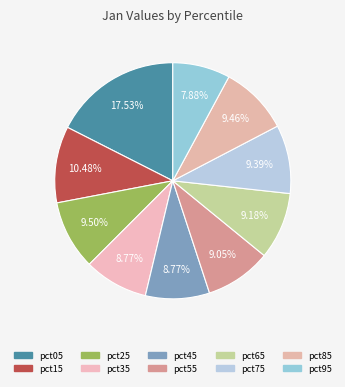

Approximately how many times larger is the value at pct95 compared to pct45?

0.9